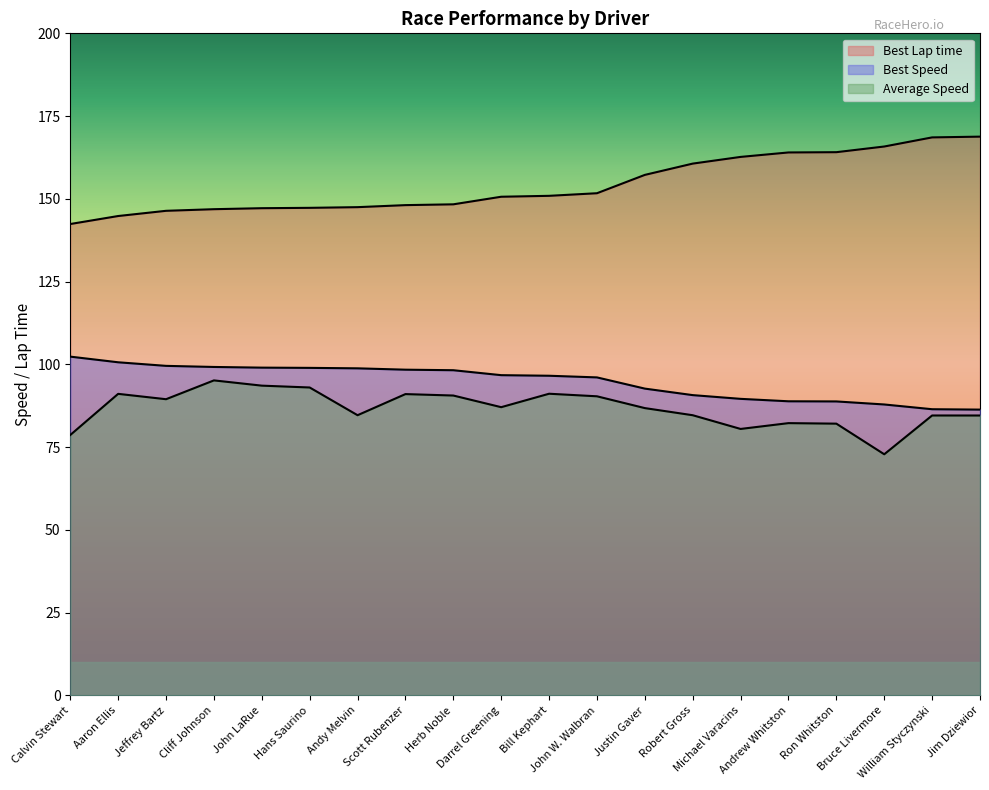

Is the value of Best Speed at Robert Gross greater than the value of Best Lap time at Andy Melvin?

No